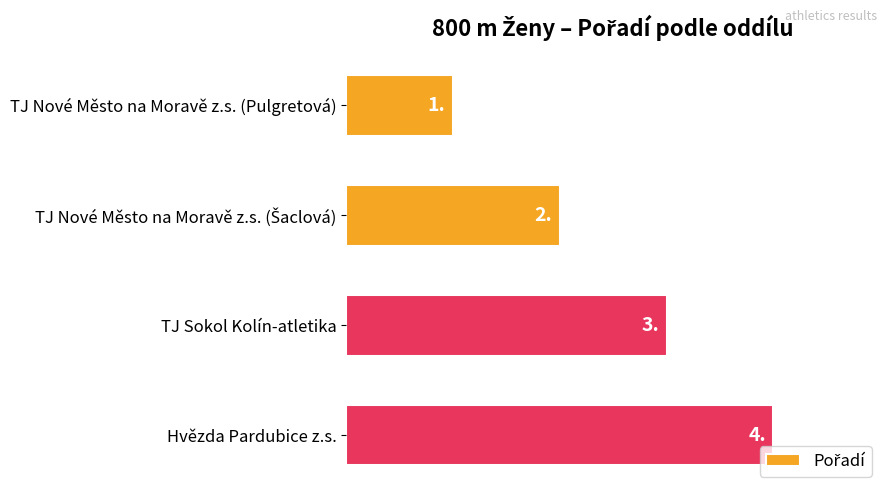

Is it true that the value at TJ Nové Město na Moravě z.s. (Pulgretová) is 1?

True